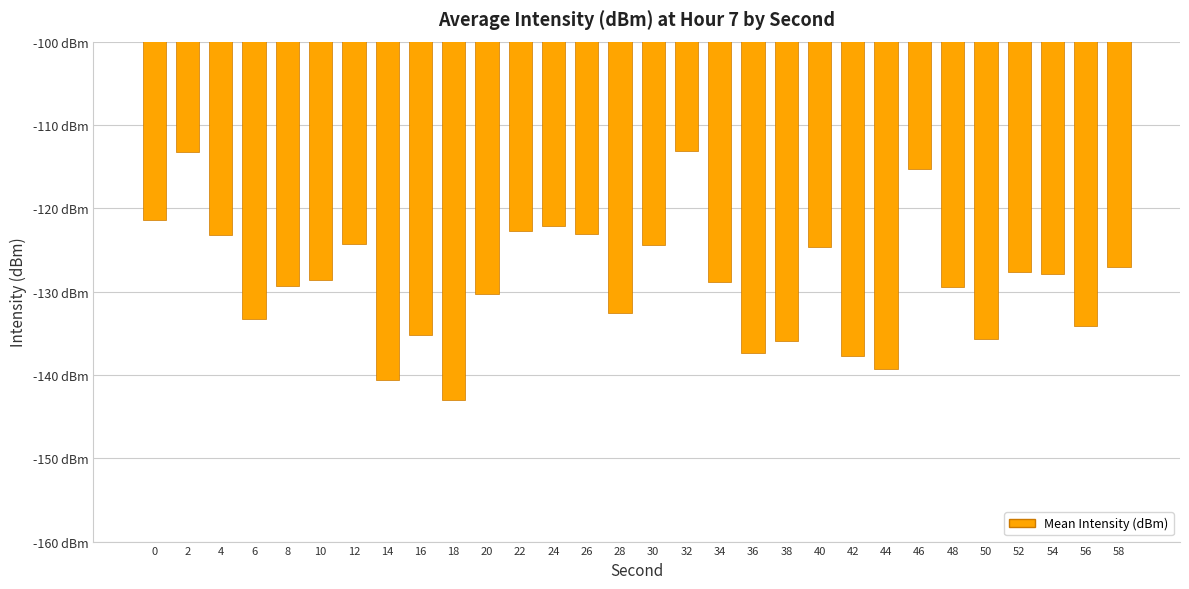

What is the average value?

-128.7